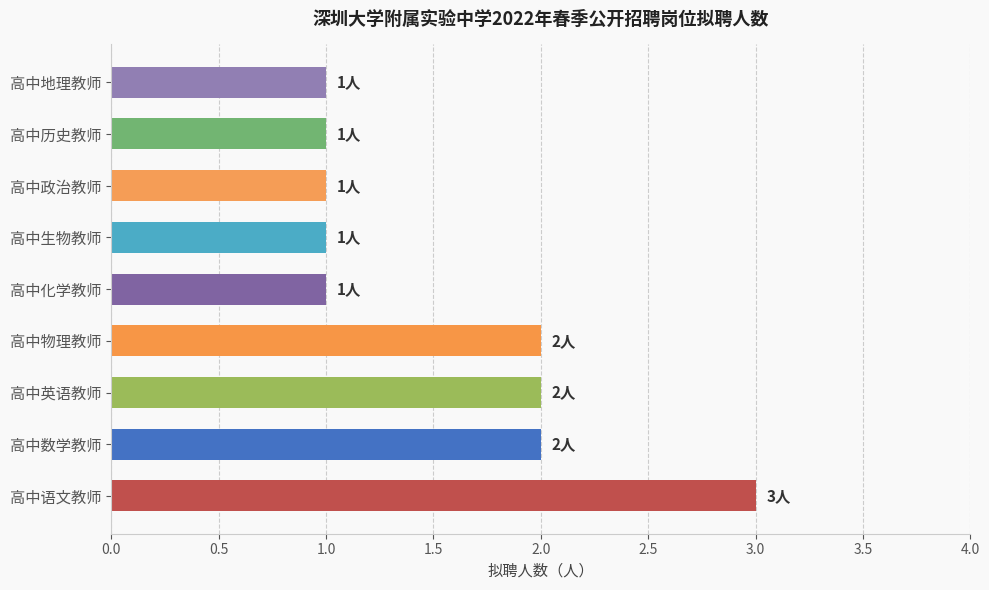

What is the sum of all values?

14